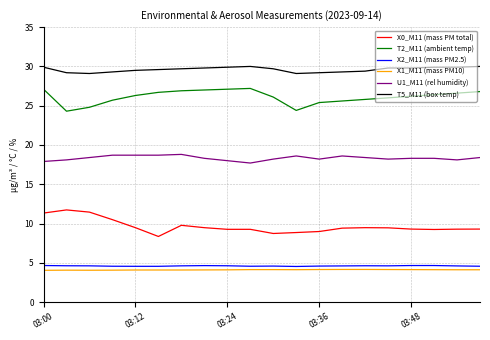

What is the greatest value displayed?

30.0